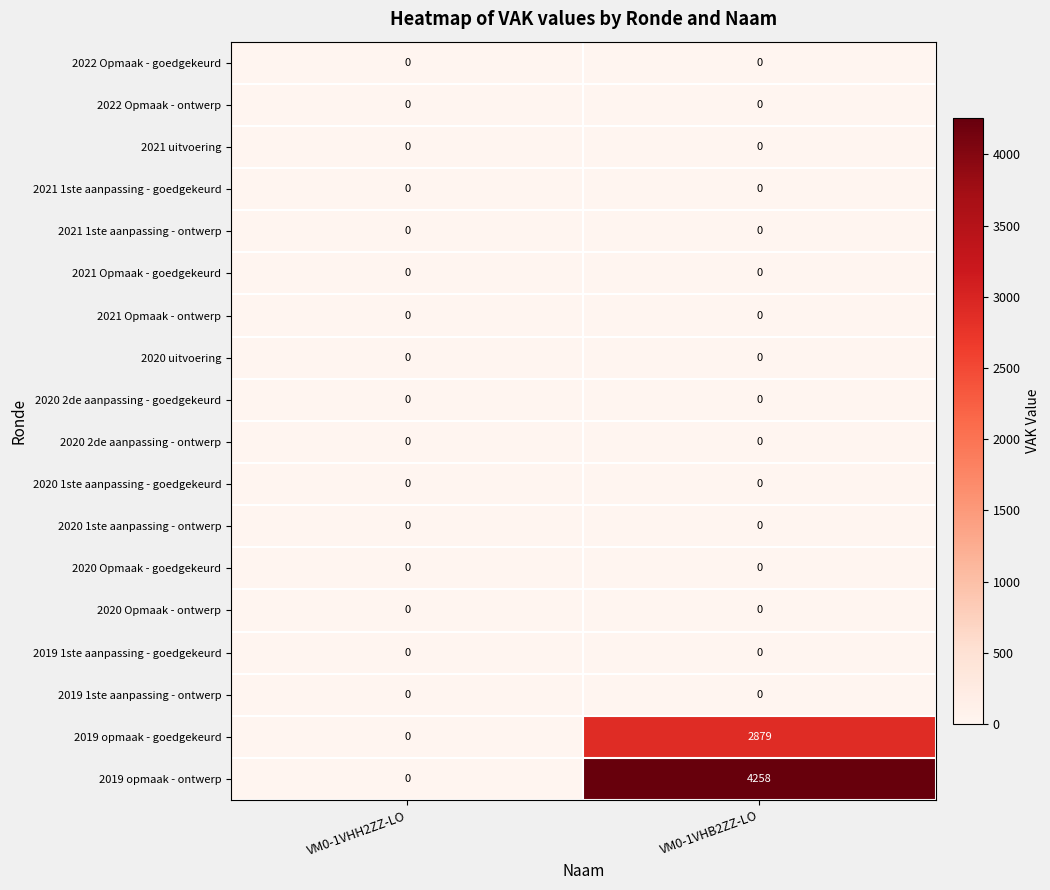

What is the total value across all series at VM0-1VHB2ZZ-LO?

7137